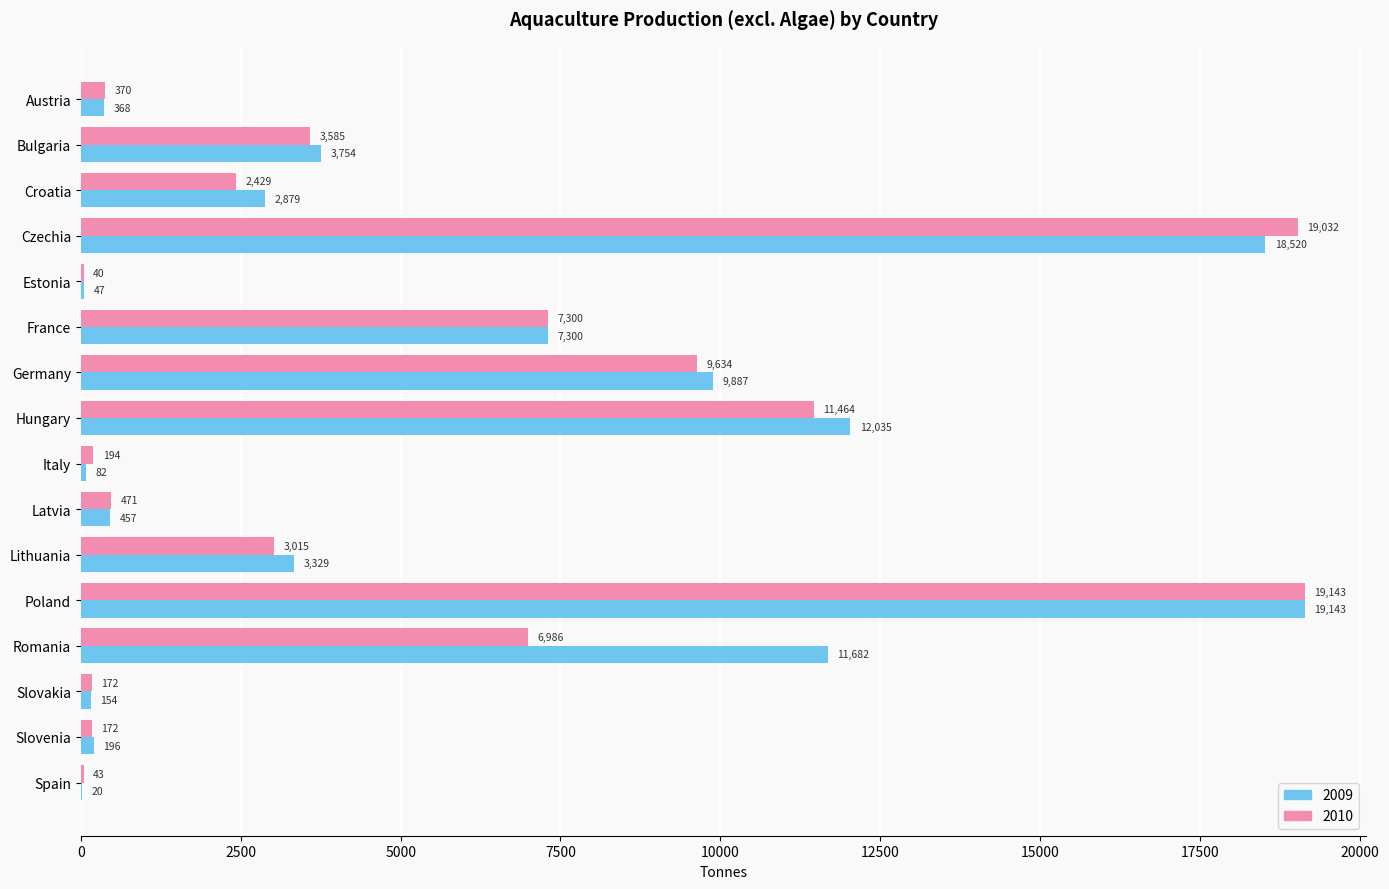

At which category is the sum across all series the highest?

Poland